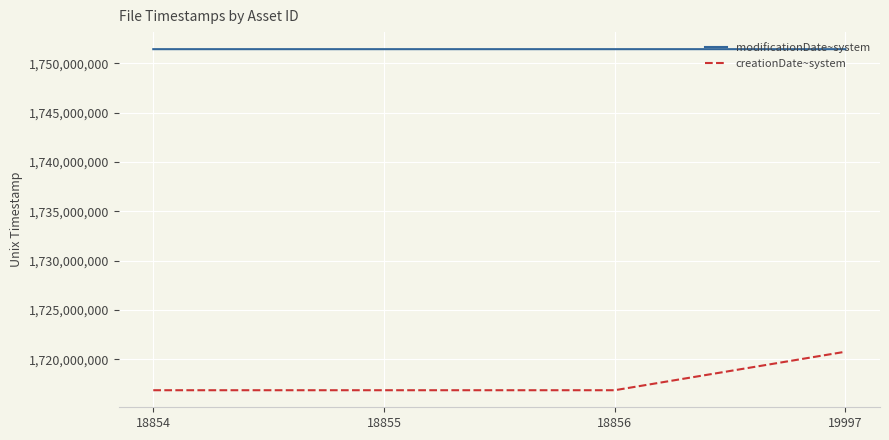

What is the difference between the creationDate~system values at 19997 and 18855?

3901887